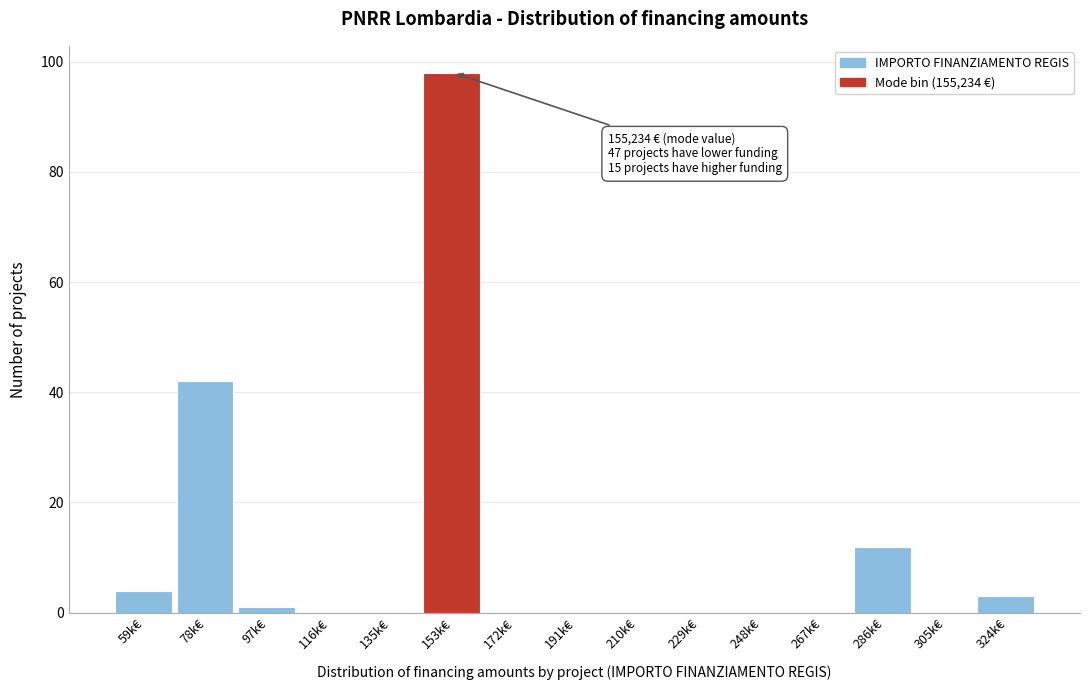

Reading left to right, transcribe all the data shown in this chart.

59k€=4	78k€=42	97k€=1	116k€=0	135k€=0	153k€=98	172k€=0	191k€=0	210k€=0	229k€=0	248k€=0	267k€=0	286k€=12	305k€=0	324k€=3